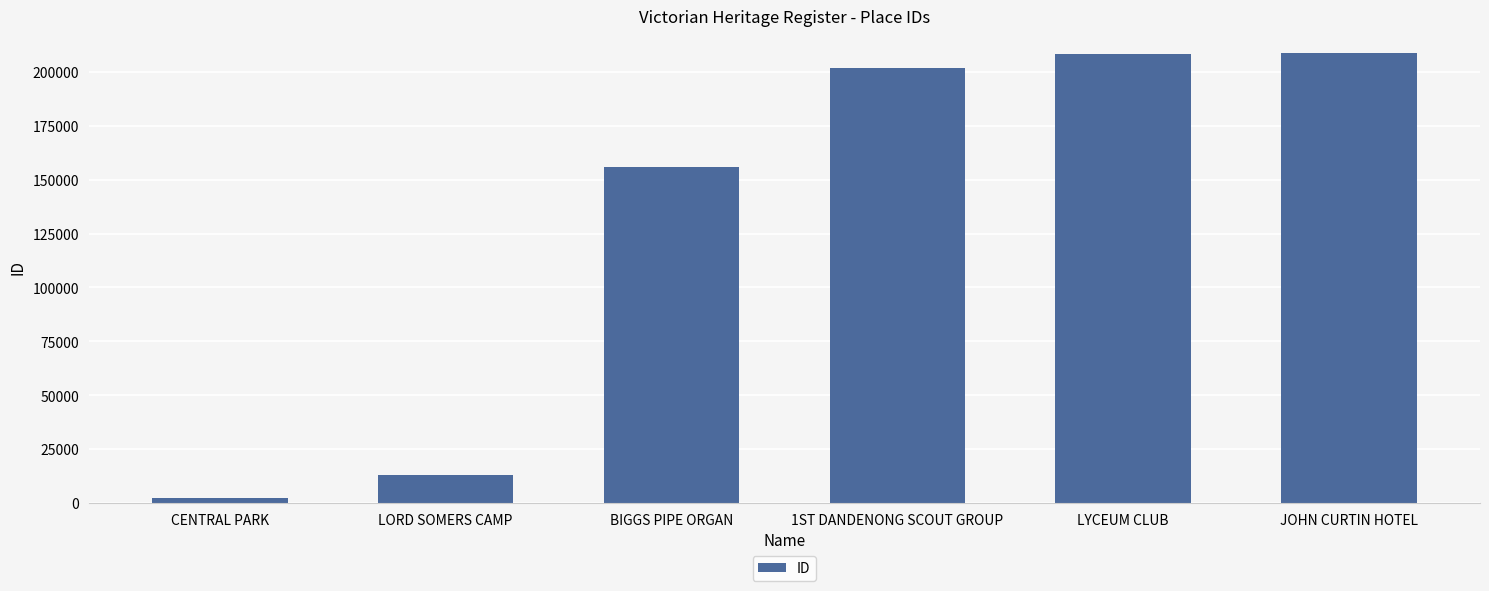

What is the change in value from CENTRAL PARK to JOHN CURTIN HOTEL?

+206764